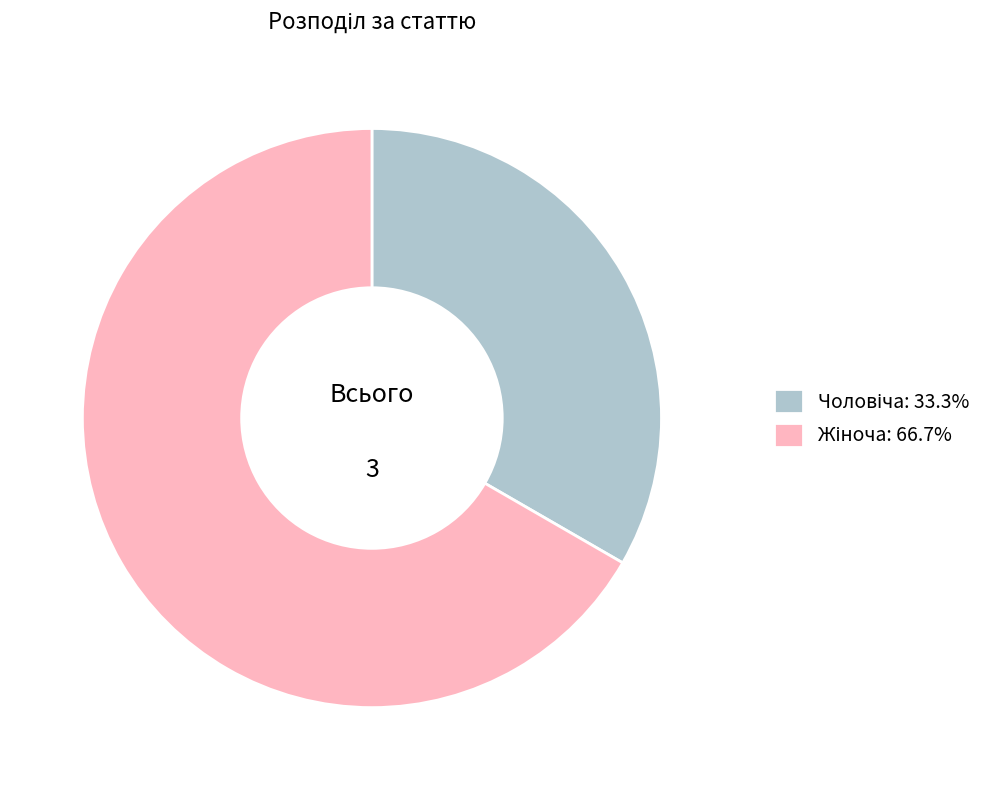

Does any single category account for the majority?

Yes